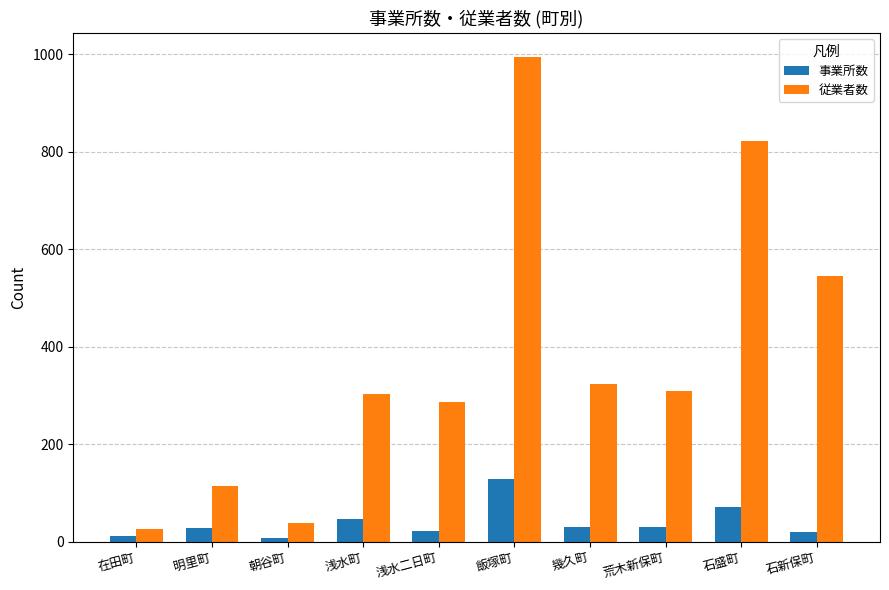

At which label is 事業所数 closest to 68?

石盛町